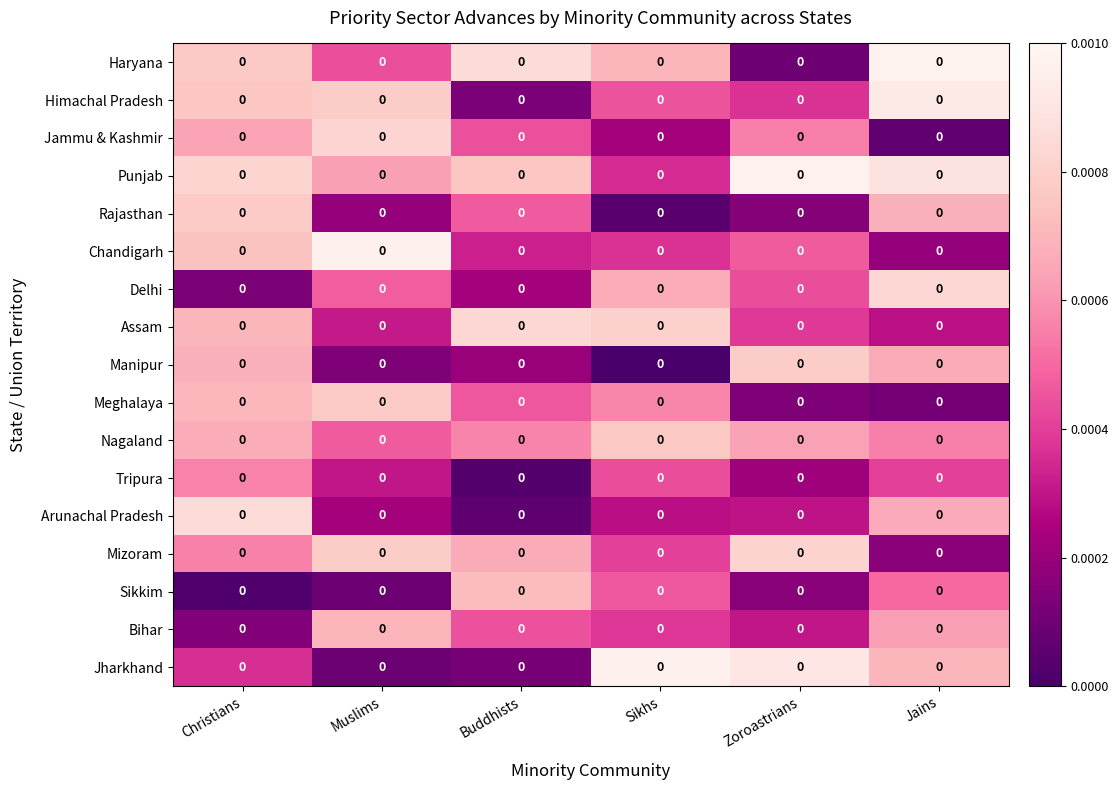

At which category does the chart reach its peak across all series?

Jains